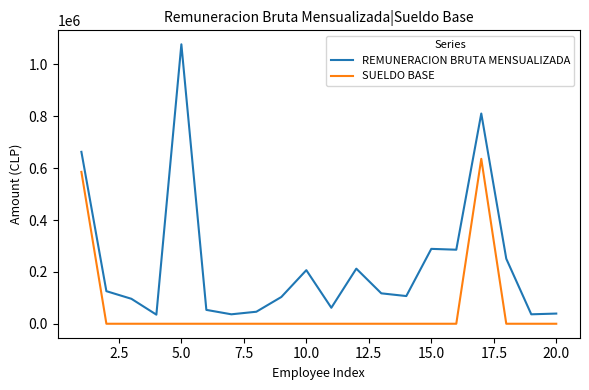

What are all the series names shown in the legend?

REMUNERACION BRUTA MENSUALIZADA, SUELDO BASE